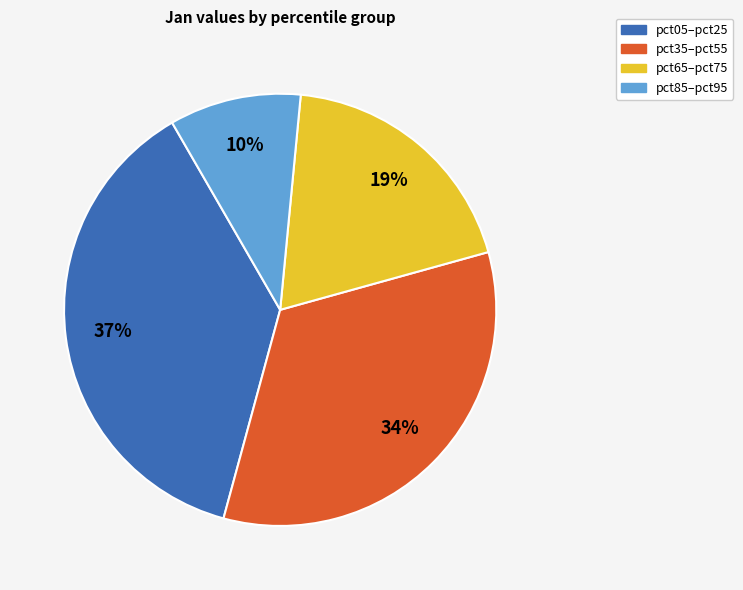

Is it true that pct65–pct75 is 19% of the pie?

True